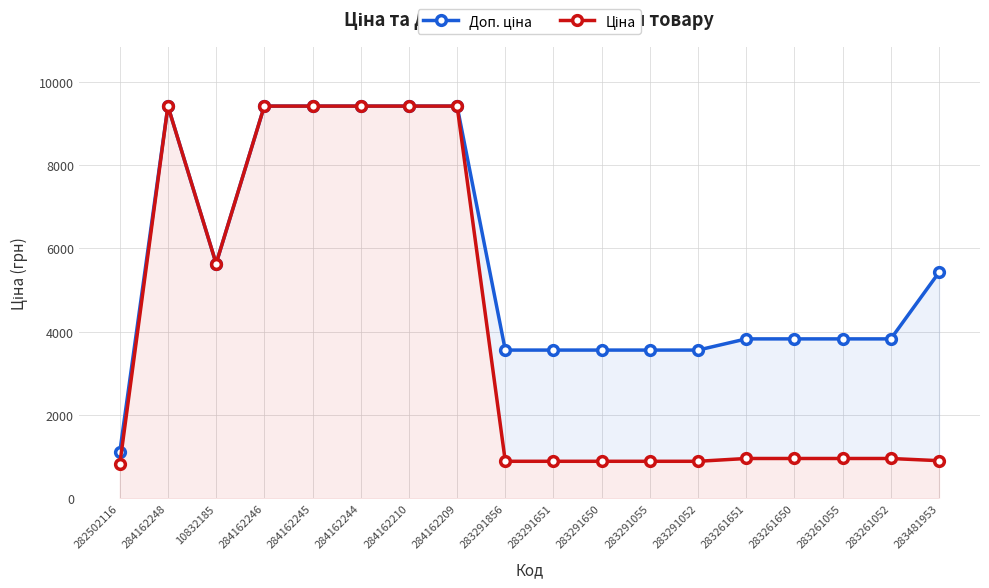

Does the chart display data point markers on the line(s)?

Yes